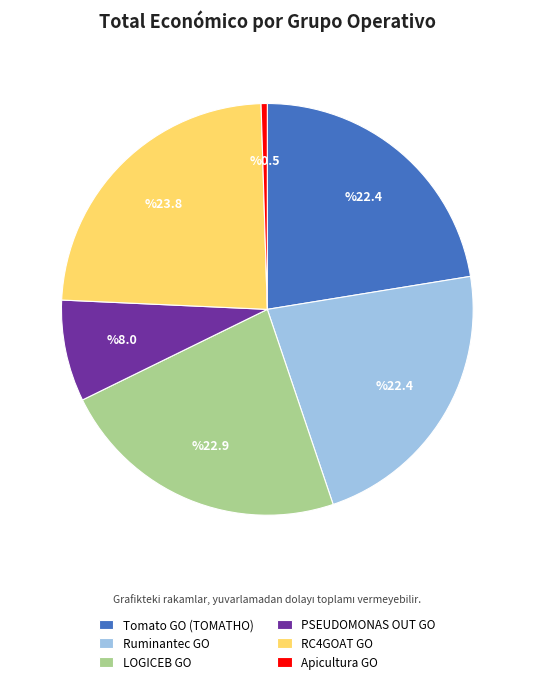

Does Apicultura GO represent more than half of the total?

No